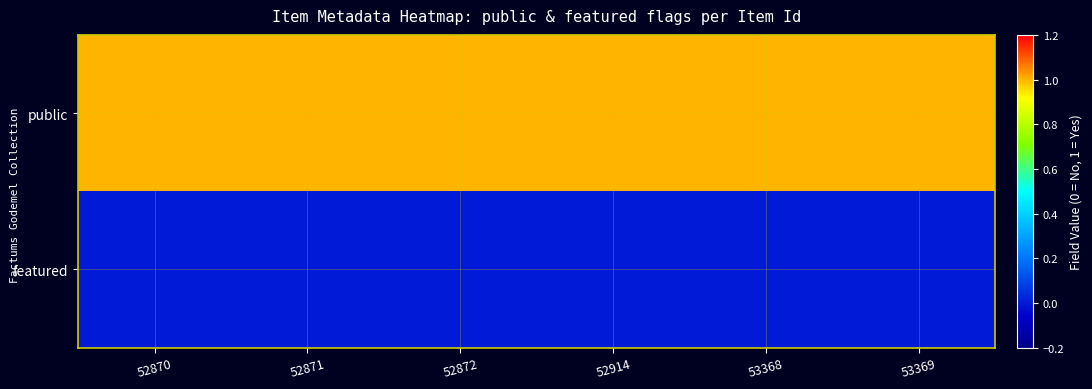

At which category is the sum across all series the highest?

52870